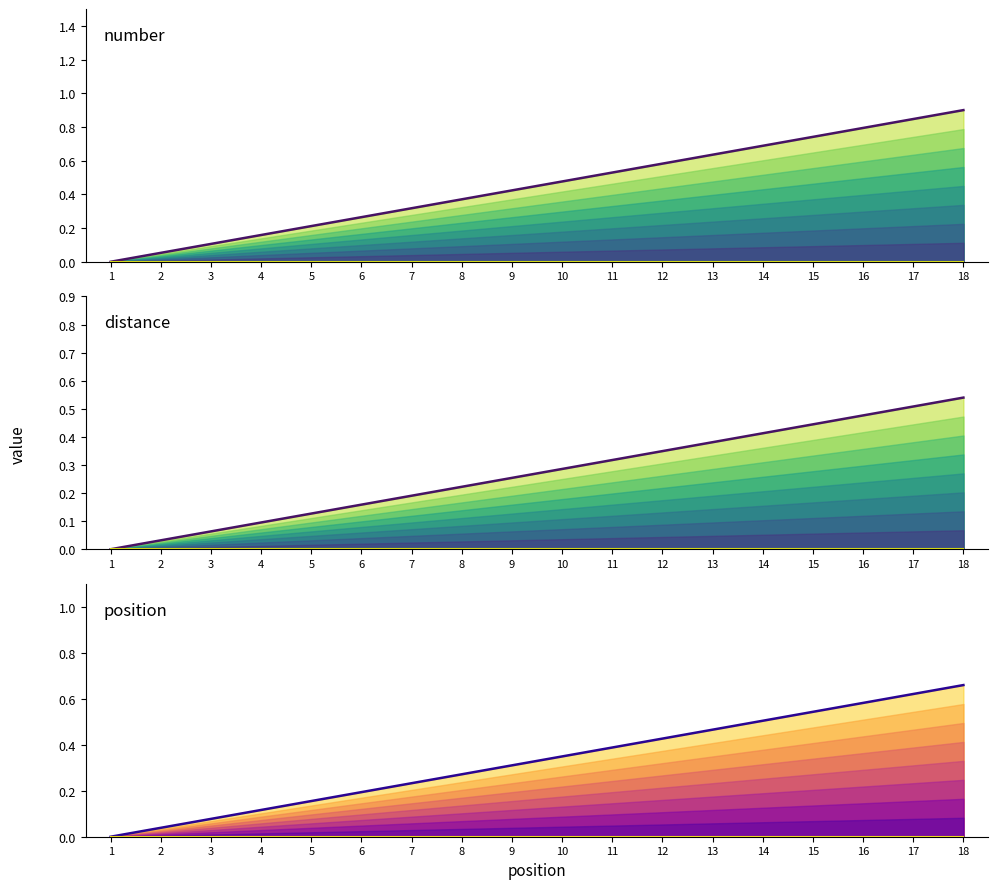

True or false: number (top) has more than 0 interior local peaks.

False